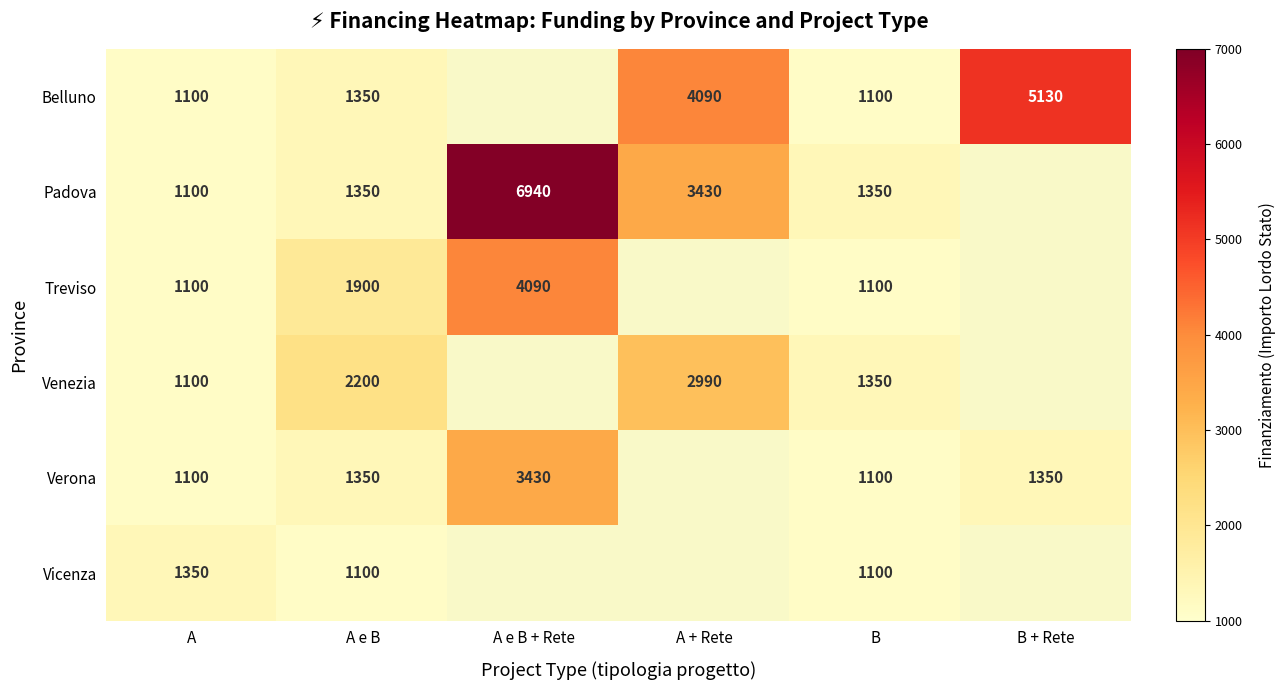

What is the difference between the Belluno values at B and B + Rete?

4030